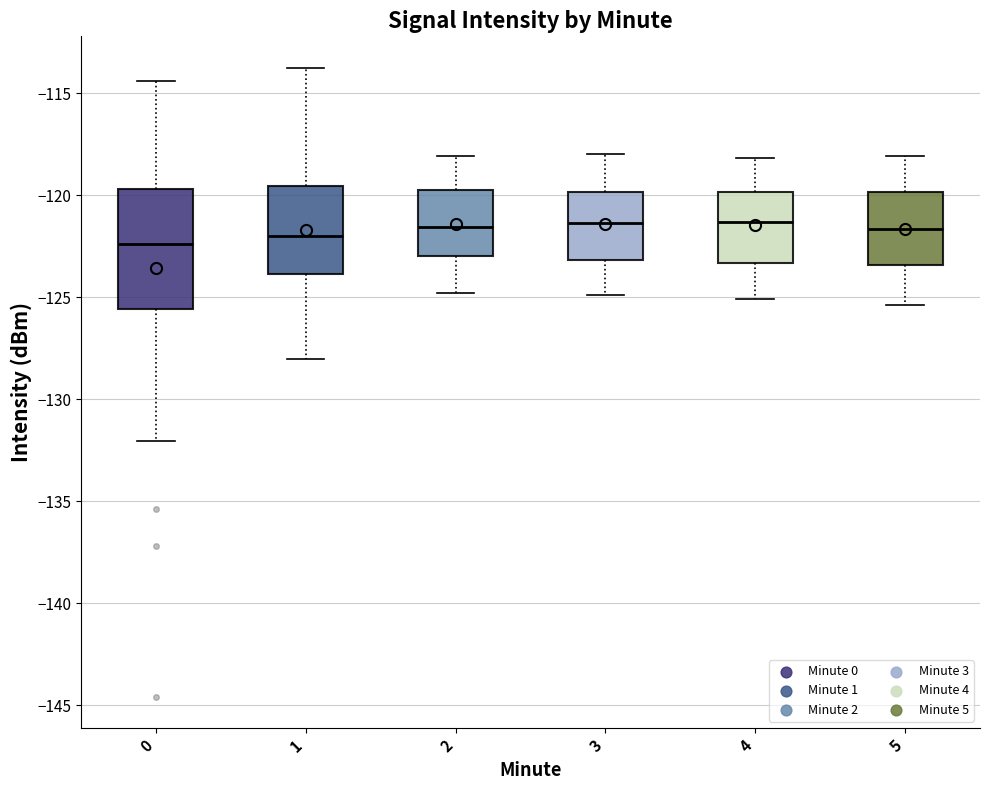

Reading left to right, transcribe this box plot: for each box, give where its median line is, the range the box spans, and where its two whiskers end, as read against the y-axis. The values are not printed on the chart, so give them approximately, as read against the axis.

0: median -122.5, box -125.5 to -119.5, whiskers -132.0 to -114.5
1: median -122.0, box -124.0 to -119.5, whiskers -128.0 to -114.0
2: median -121.5, box -123.0 to -119.5, whiskers -125.0 to -118.0
3: median -121.5, box -123.0 to -120.0, whiskers -125.0 to -118.0
4: median -121.5, box -123.5 to -120.0, whiskers -125.0 to -118.0
5: median -121.5, box -123.5 to -120.0, whiskers -125.5 to -118.0